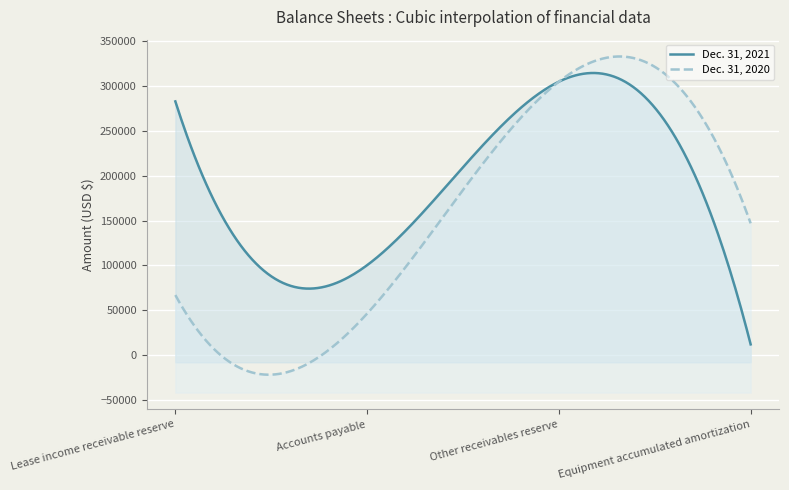

Reading left to right, transcribe all the data shown in this chart.

Dec. 31, 2021: Lease income receivable reserve=283000	Accounts payable=100329	Other receivables reserve=305000	Equipment accumulated amortization=12000
Dec. 31, 2020: Lease income receivable reserve=67000	Accounts payable=46308	Other receivables reserve=305000	Equipment accumulated amortization=147000